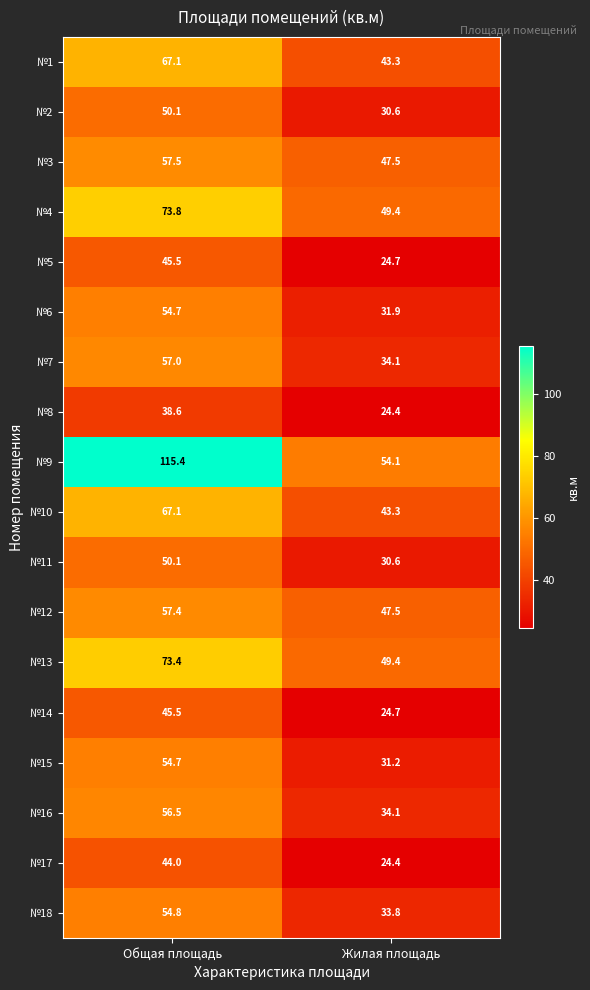

What is the spread (max minus min) of values at Общая площадь?

76.8